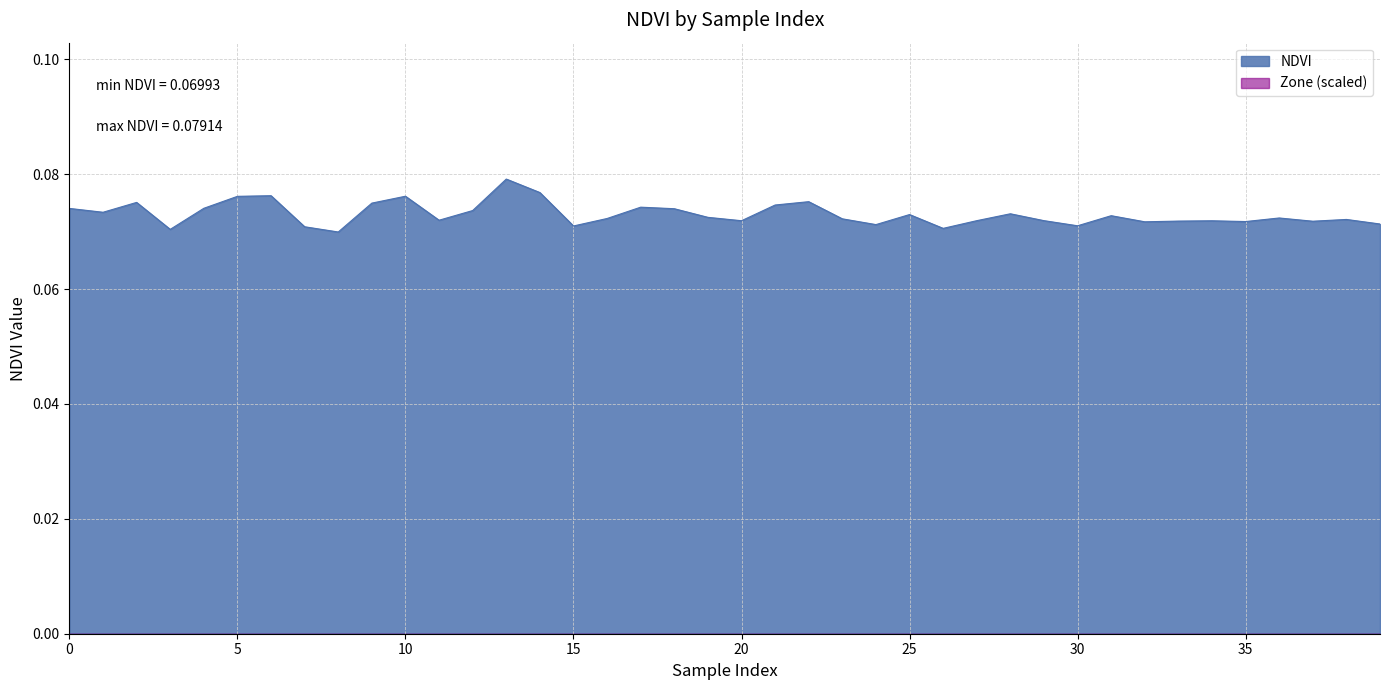

Count the values in the range 0 to 1.

40